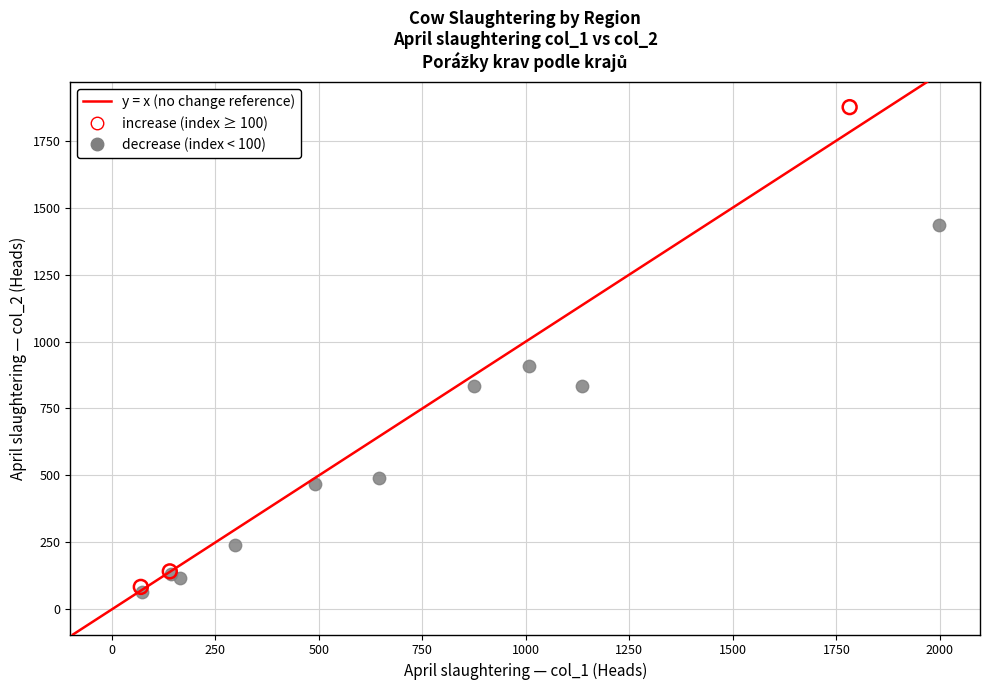

Which series contains the highest Y value?

increase (index ≥ 100)